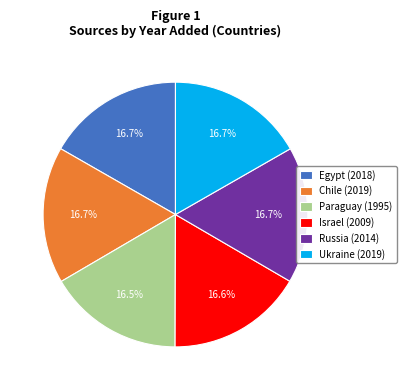

Is it true that Chile is 6% of the pie?

False